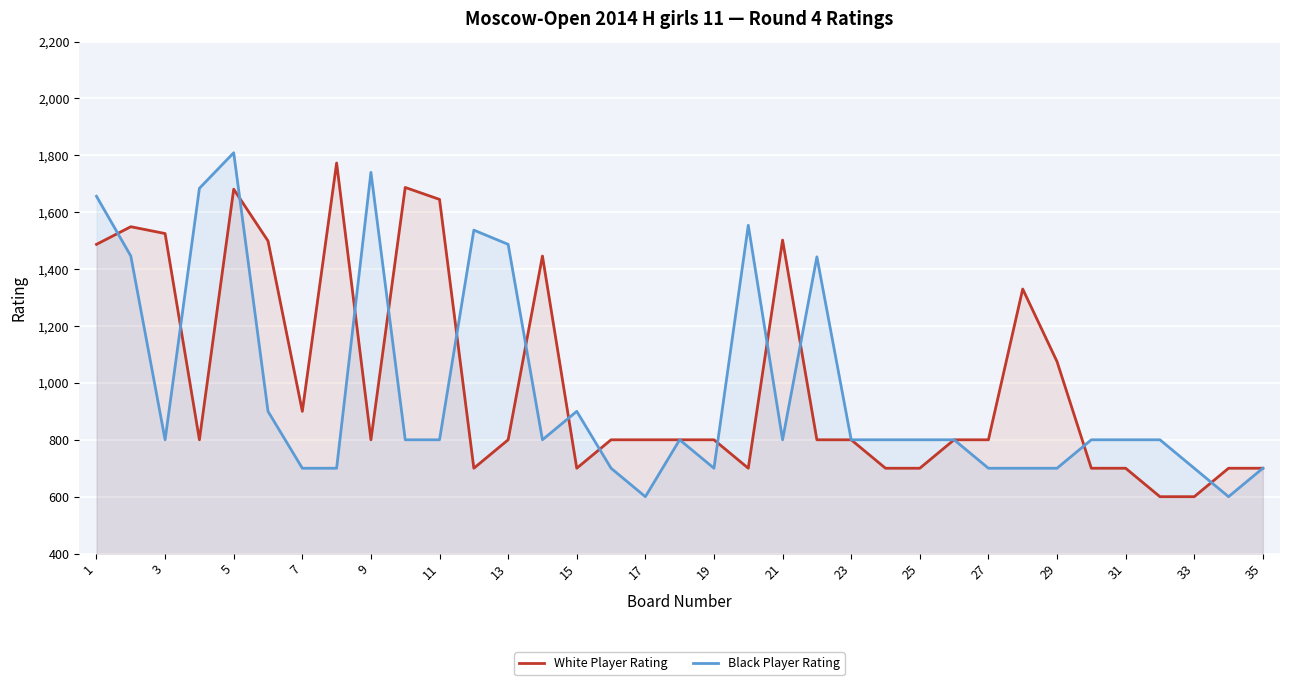

At which category is the sum across all series the highest?

5